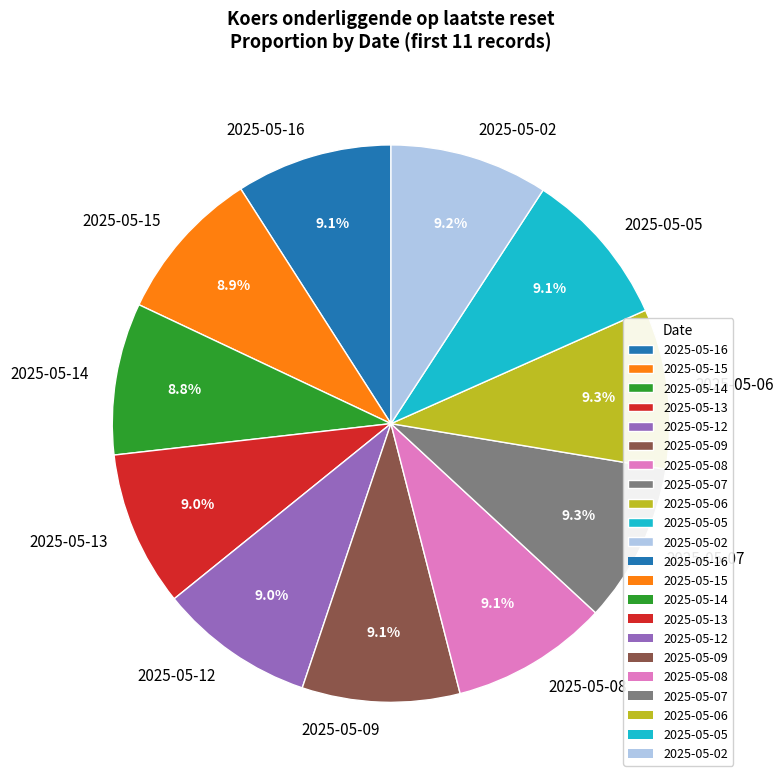

Does 2025-05-16 account for over 50% of the chart?

No